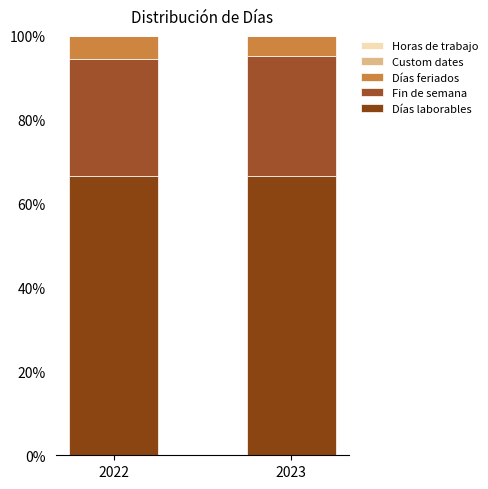

Which series changed the most between 2022 and 2023?

Fin de semana